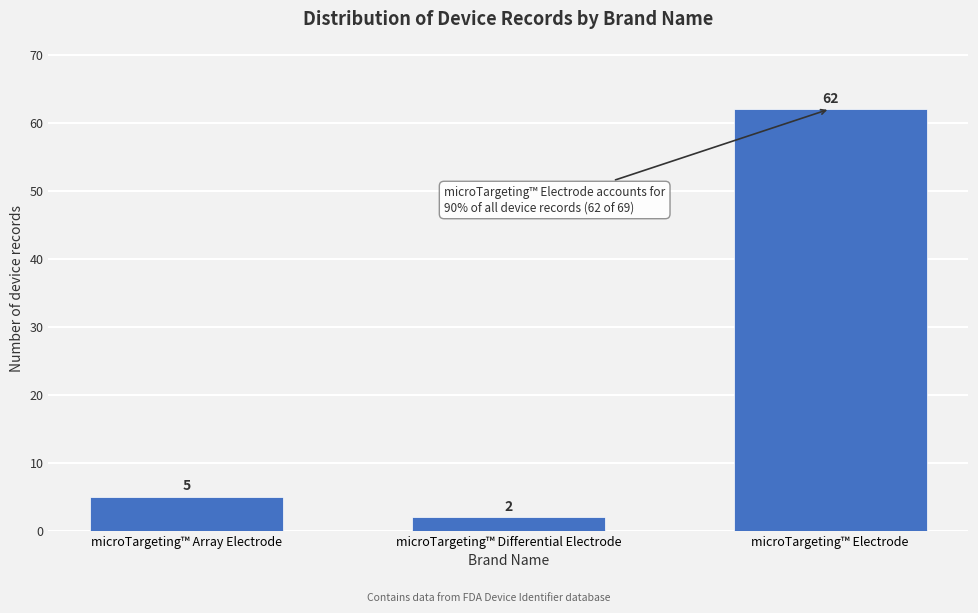

Reading left to right, transcribe all the data shown in this chart.

5	2	62